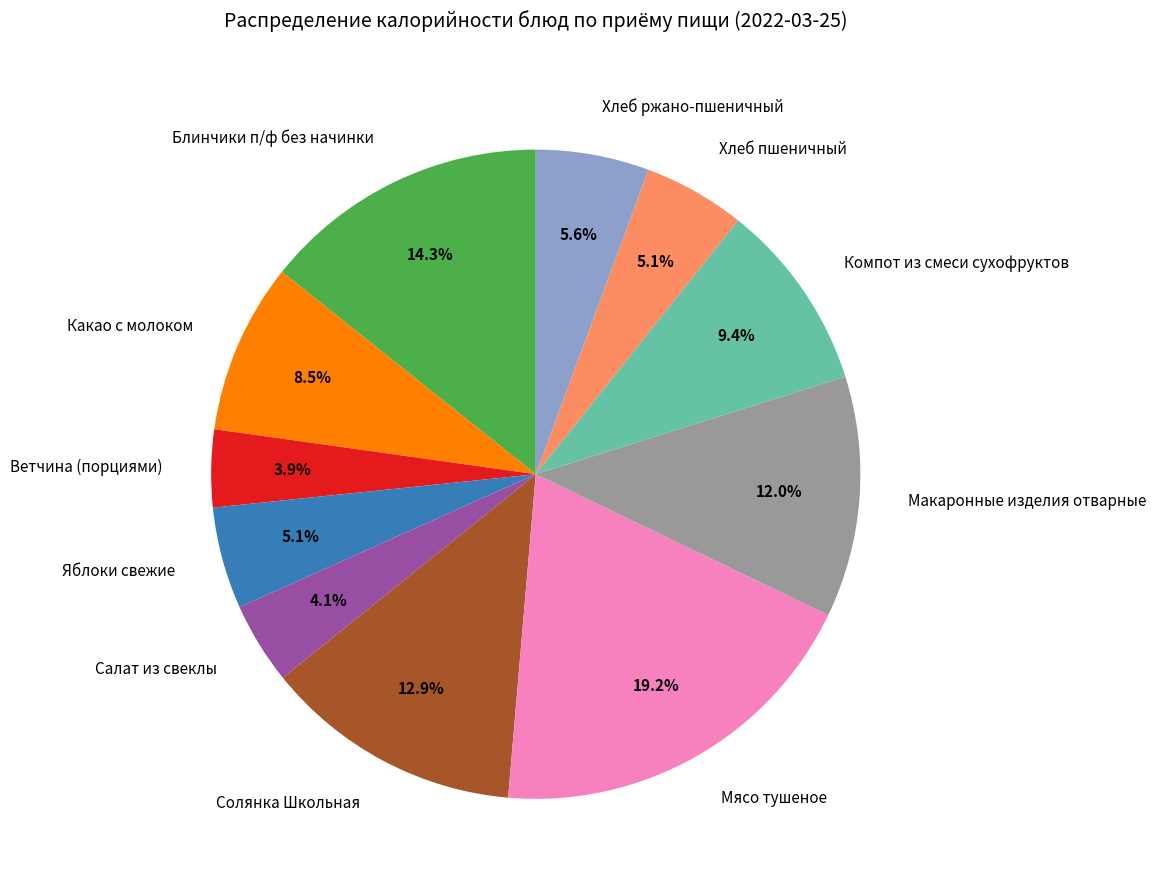

To the nearest percent, what is the average slice percentage?

9%